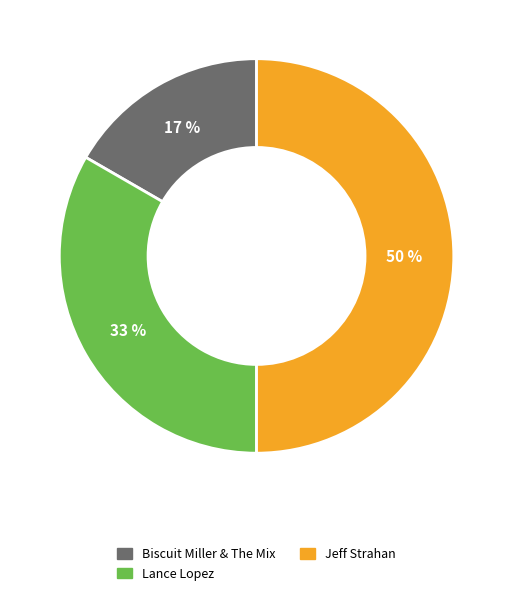

Between Biscuit Miller & The Mix and Lance Lopez, which is larger?

Lance Lopez